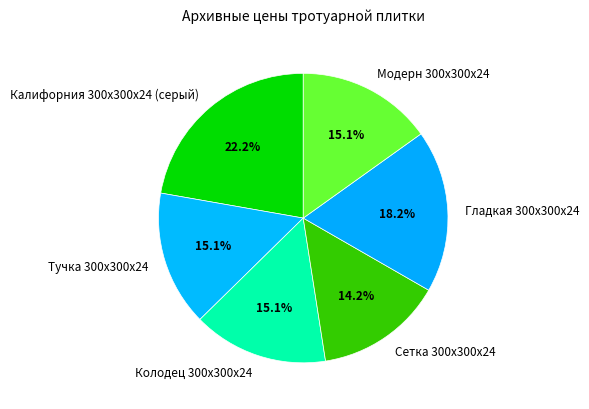

The Колодец 300х300х24 slice represents 26% of the pie. True or false?

False